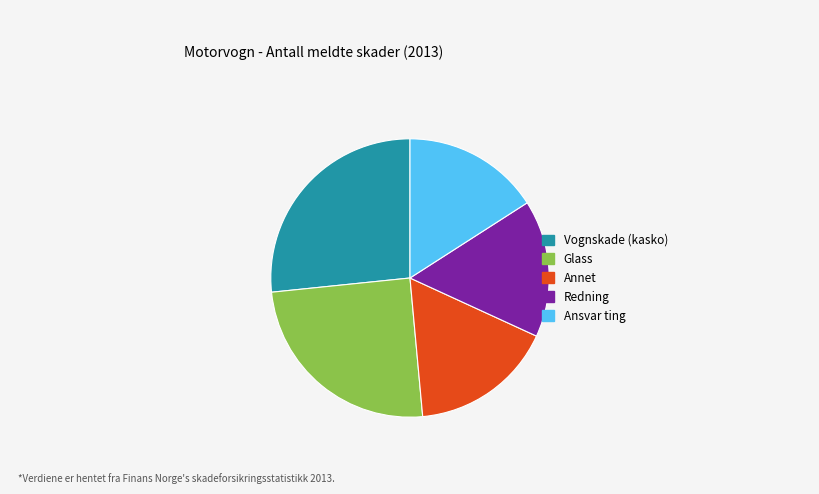

Count the number of slices in the pie.

5